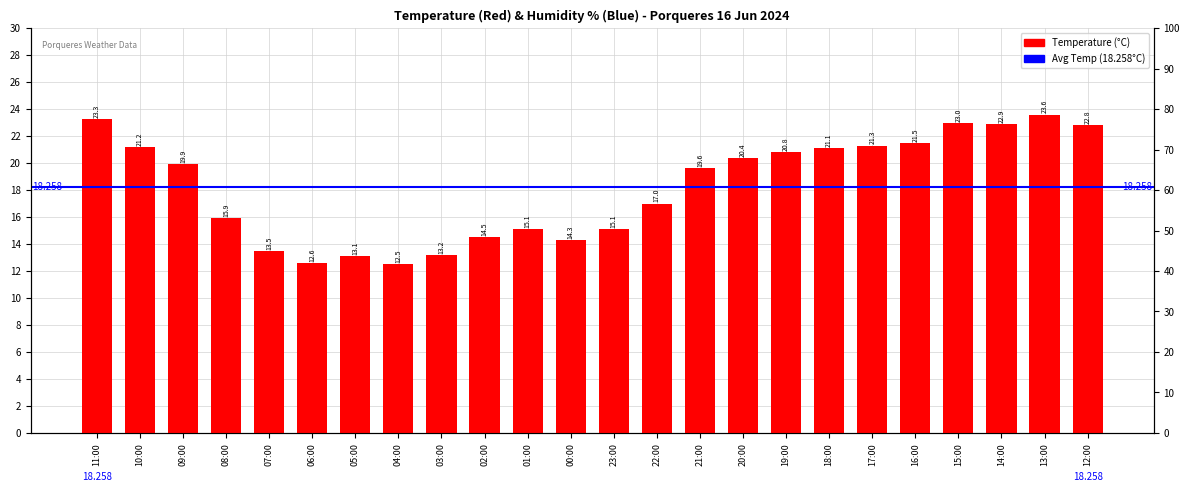

What is the greatest value displayed?

23.6